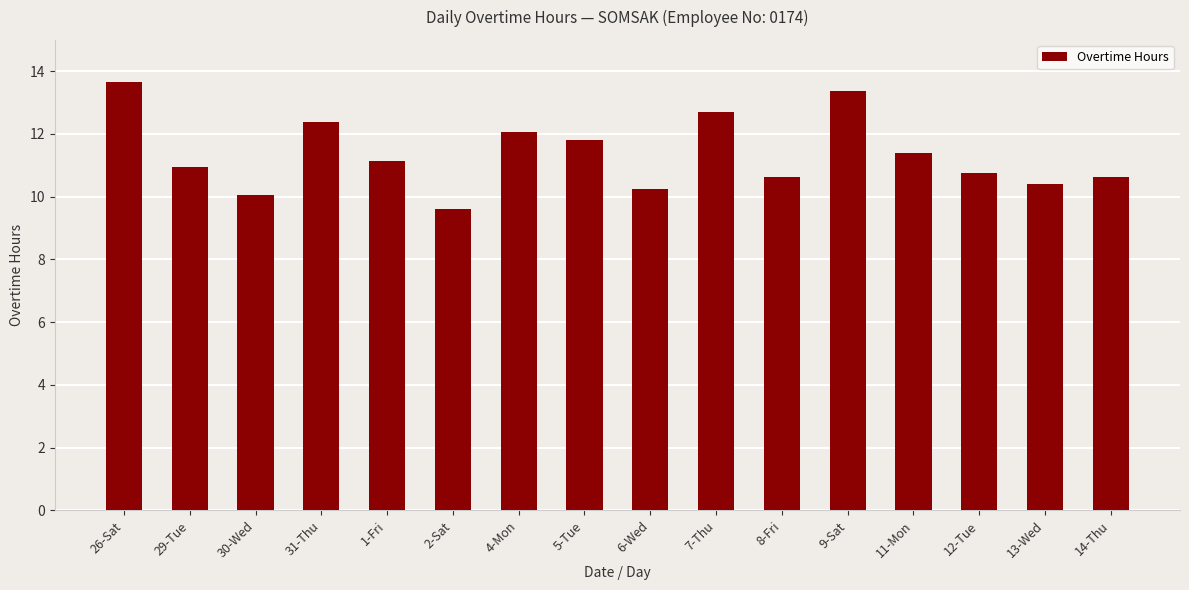

How many values exceed 11?

8